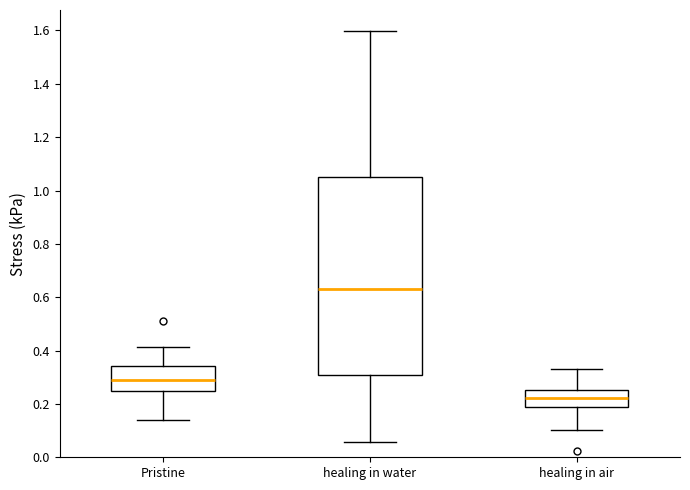

Reading left to right, read every box against the y-axis: the position of its median line, the range the box covers, and the ends of its whiskers. The values are not printed on the chart, so give them approximately, as read against the axis.

Pristine: median 0.28, box 0.24 to 0.34, whiskers 0.14 to 0.42
healing in water: median 0.64, box 0.30 to 1.04, whiskers 0.06 to 1.60
healing in air: median 0.22, box 0.18 to 0.26, whiskers 0.10 to 0.32